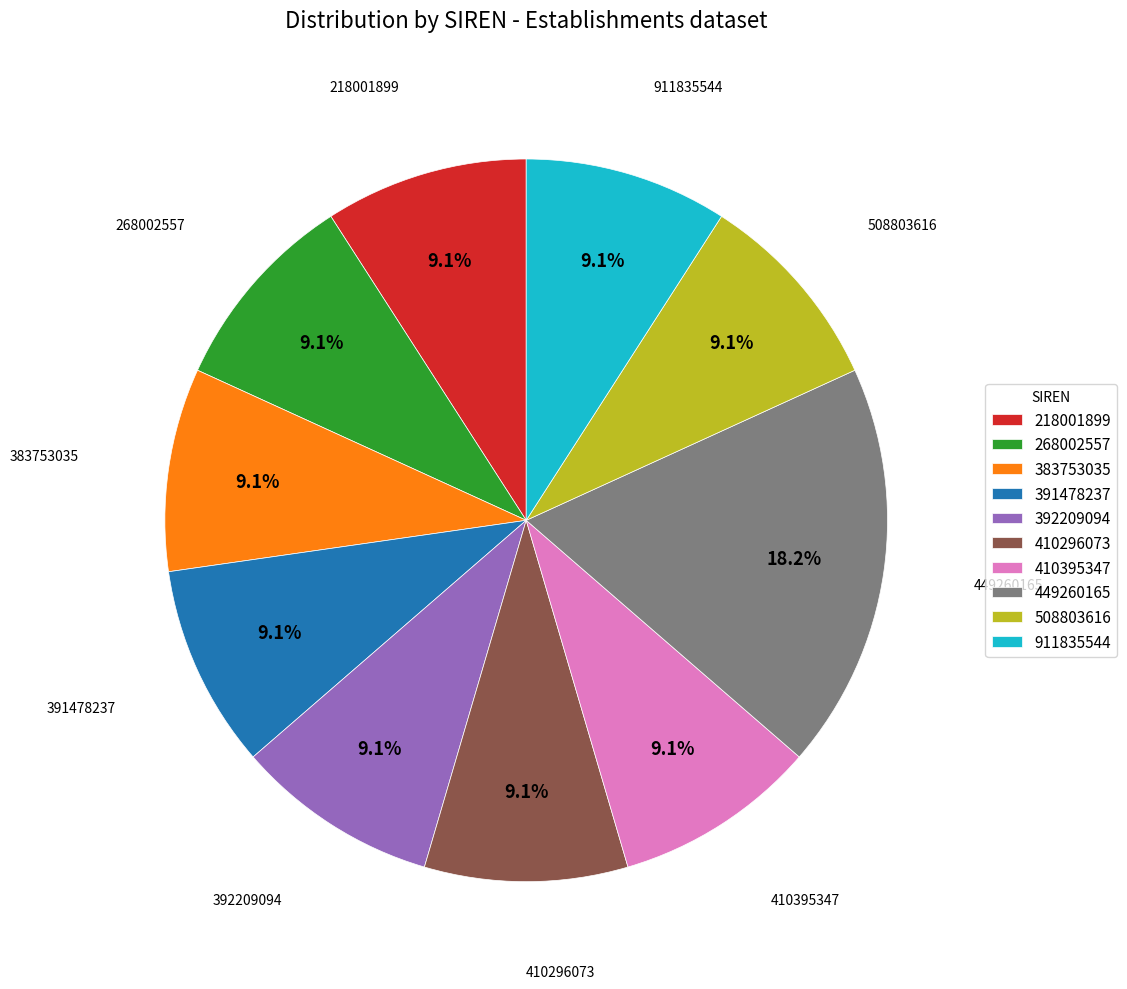

What percentage do 391478237 and 392209094 together represent?

18.2%